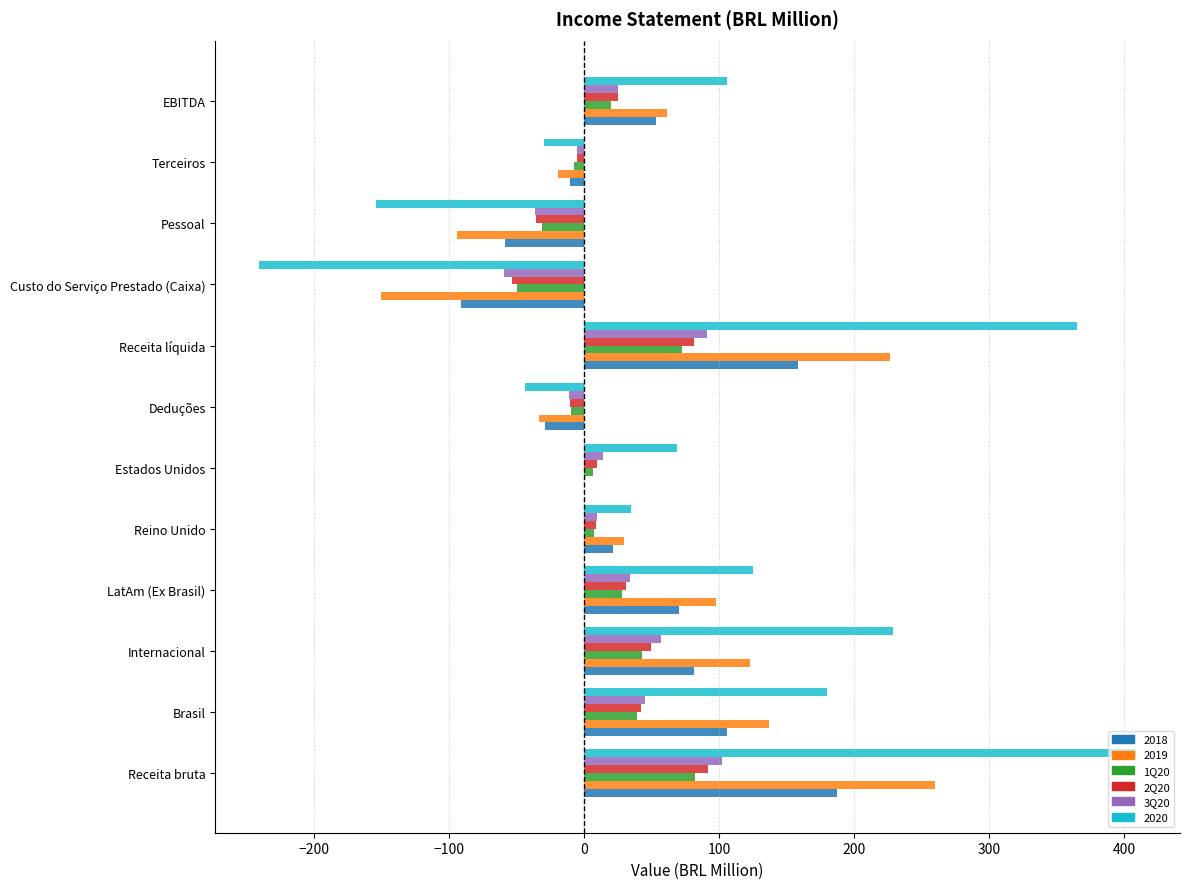

The 2020 series shows -84.1 at Pessoal. True or false?

False